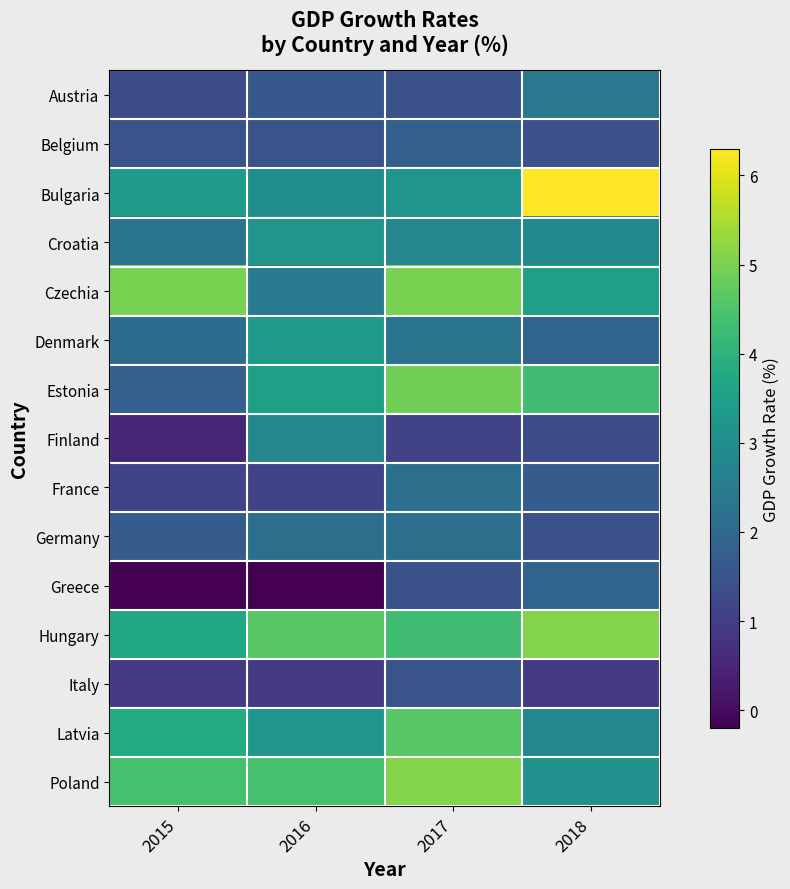

List the series in order of their peak value, lowest first.

Italy, Belgium, Greece, France, Germany, Austria, Finland, Croatia, Denmark, Latvia, Estonia, Czechia, Hungary, Poland, Bulgaria